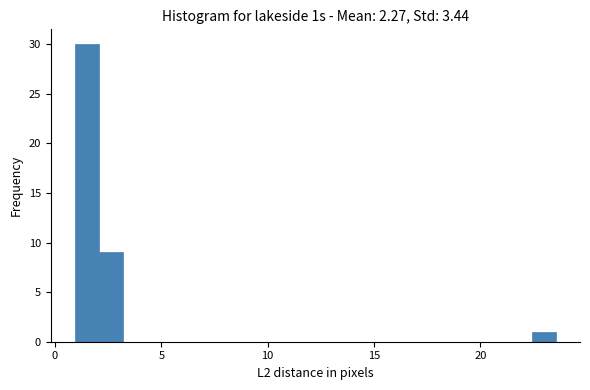

Around what value on the x-axis is the tallest bar? Give the approximate position of its centre, as read against the axis.

1.5